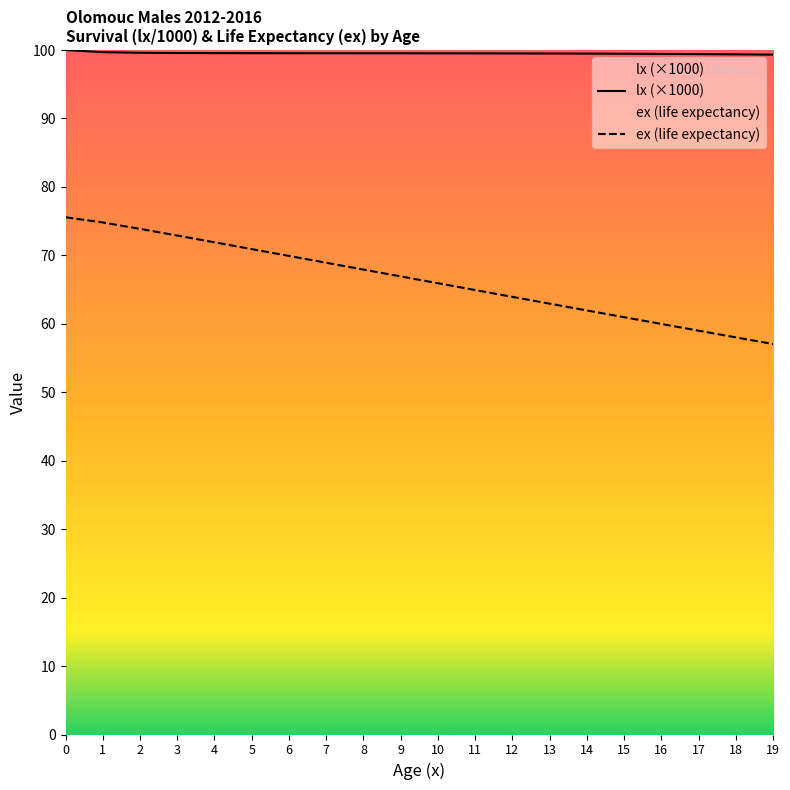

How many lines are shown in the chart?

2